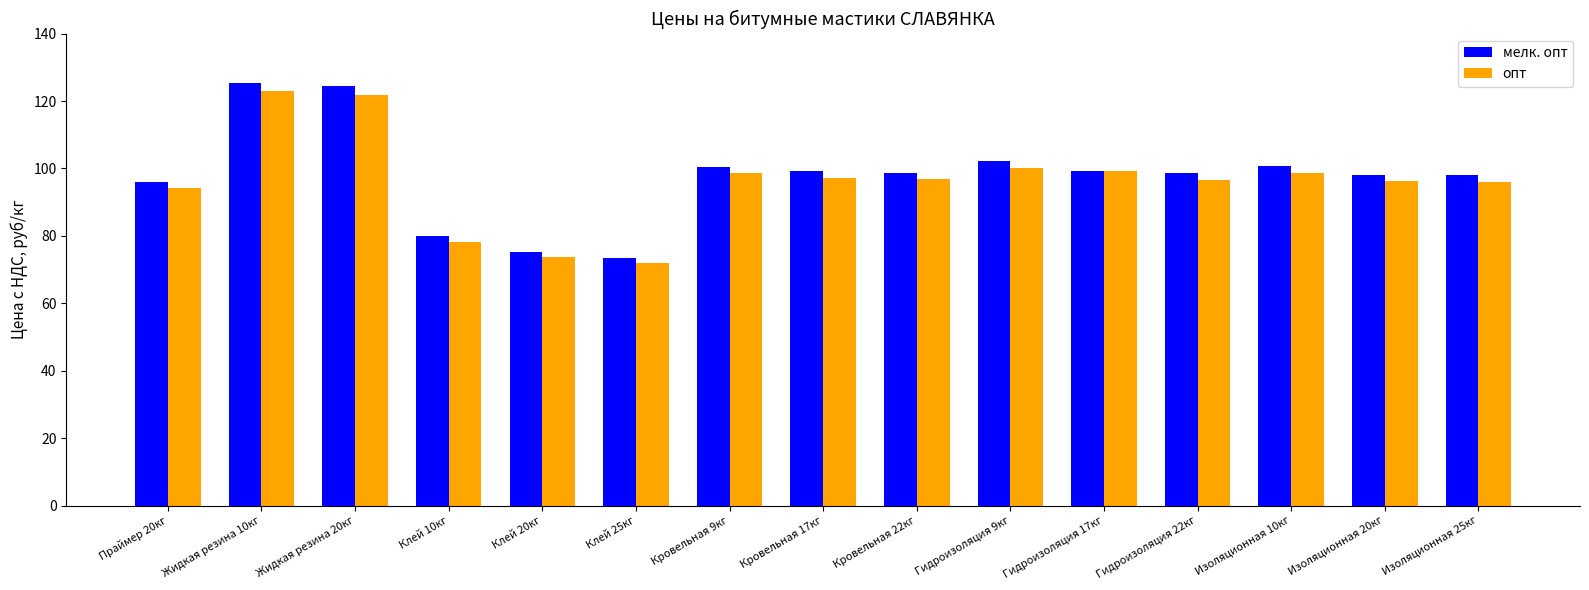

How many data points does each series have?

15